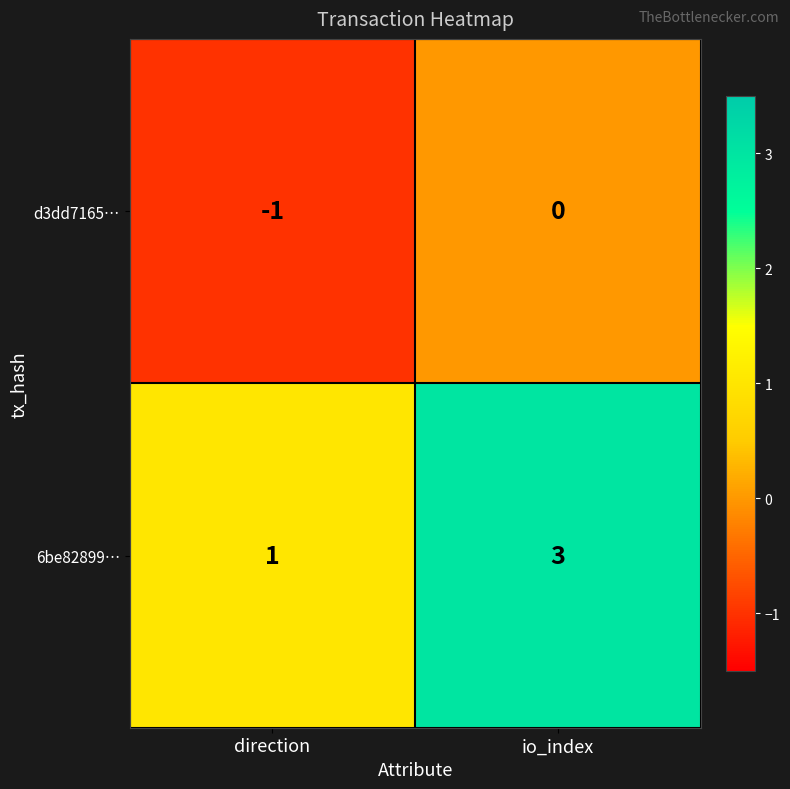

At which label is d3dd7165… closest to 0?

io_index